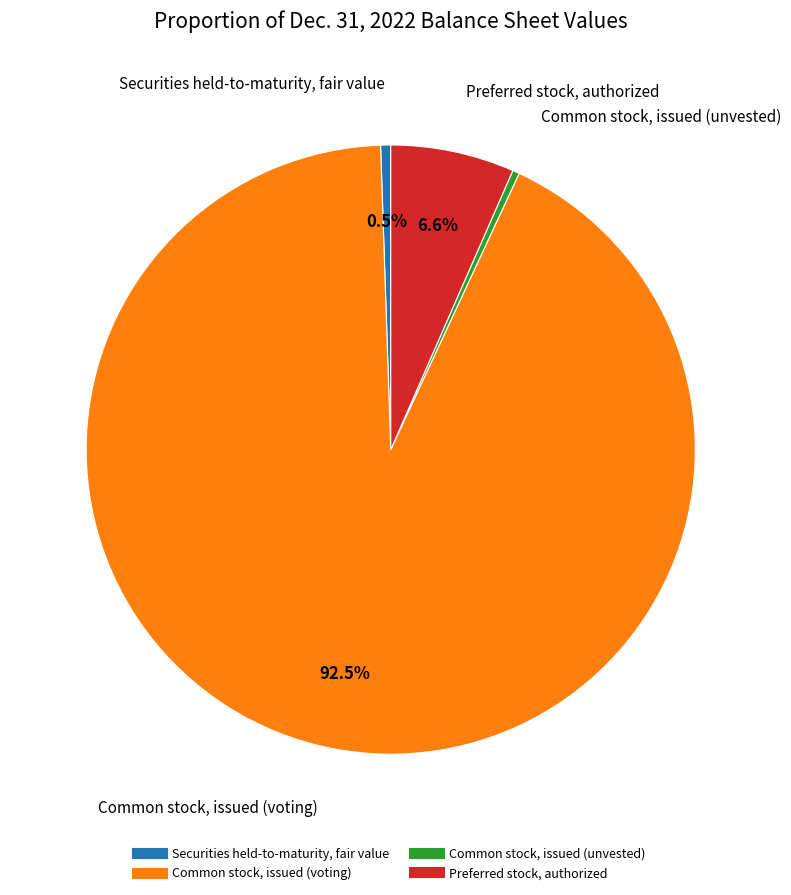

How many segments does this pie chart have?

4